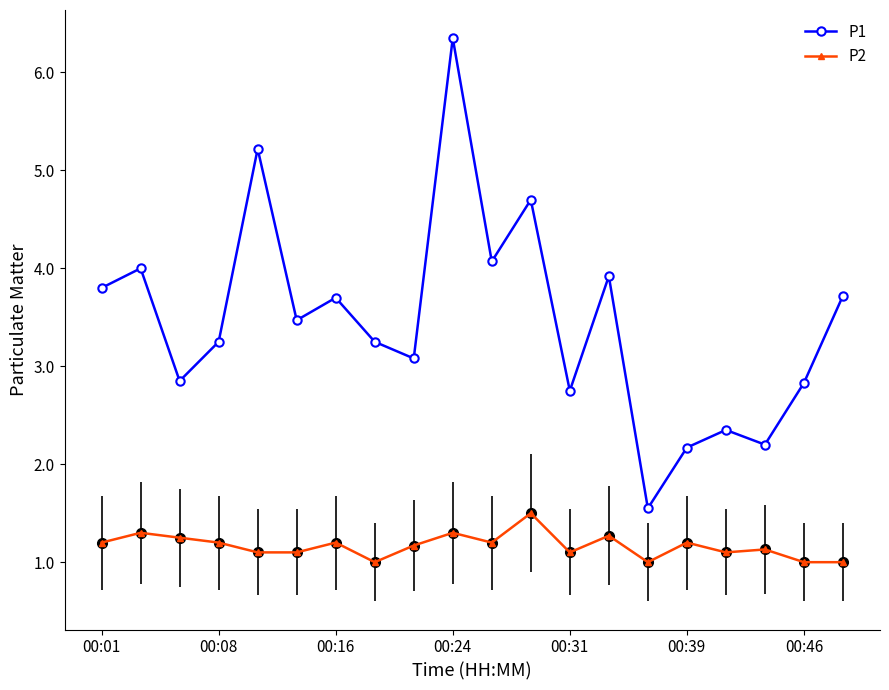

True or false: P1 has more than 2 interior local peaks.

True